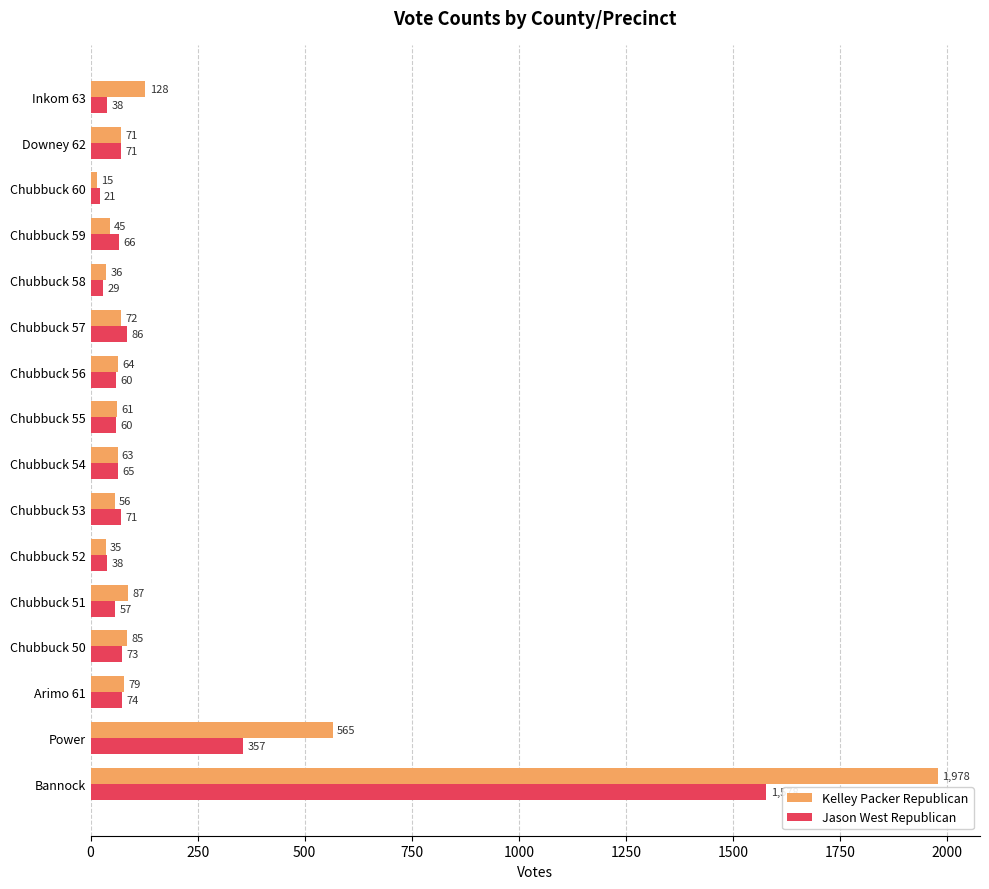

What is the spread (max minus min) of values at Chubbuck 56?

4